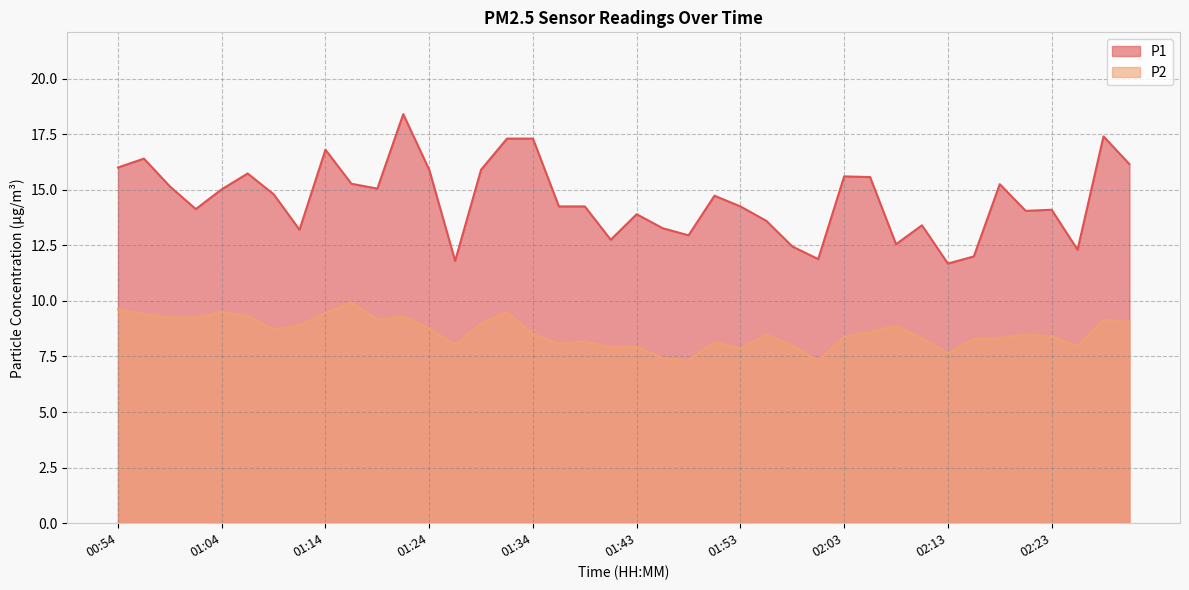

What are all the series names shown in the legend?

P1, P2